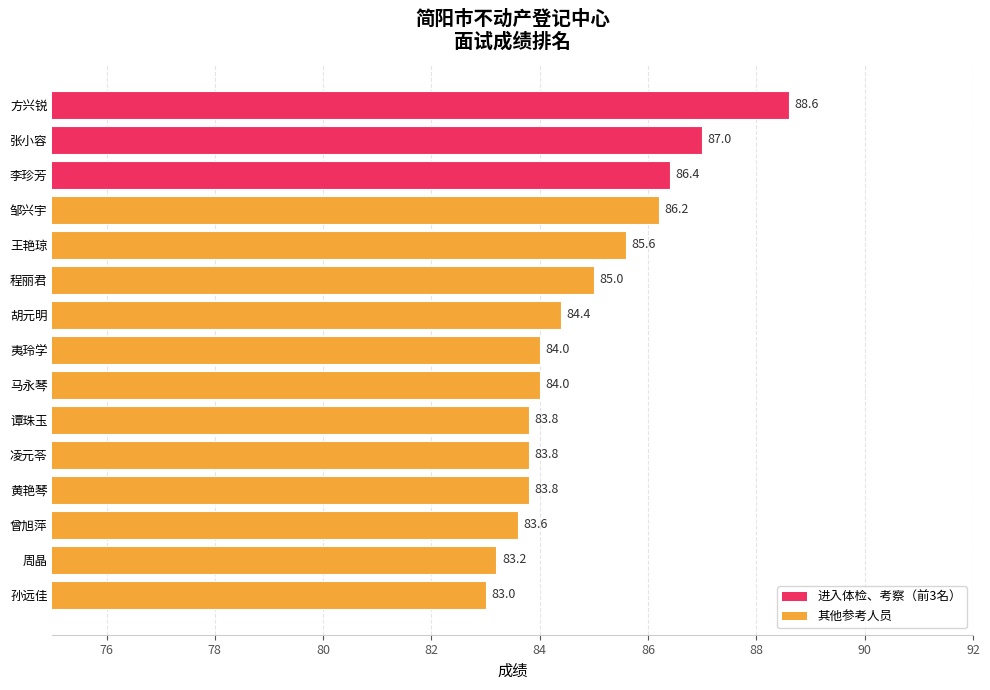

Reading bottom to top, list all the values displayed in this chart.

孙远佳=83.0	周晶=83.2	曾旭萍=83.6	黄艳琴=83.8	凌元苓=83.8	谭珠玉=83.8	马永琴=84.0	夷玲学=84.0	胡元明=84.4	程丽君=85.0	王艳琼=85.6	邹兴宇=86.2	李珍芳=86.4	张小容=87.0	方兴锐=88.6